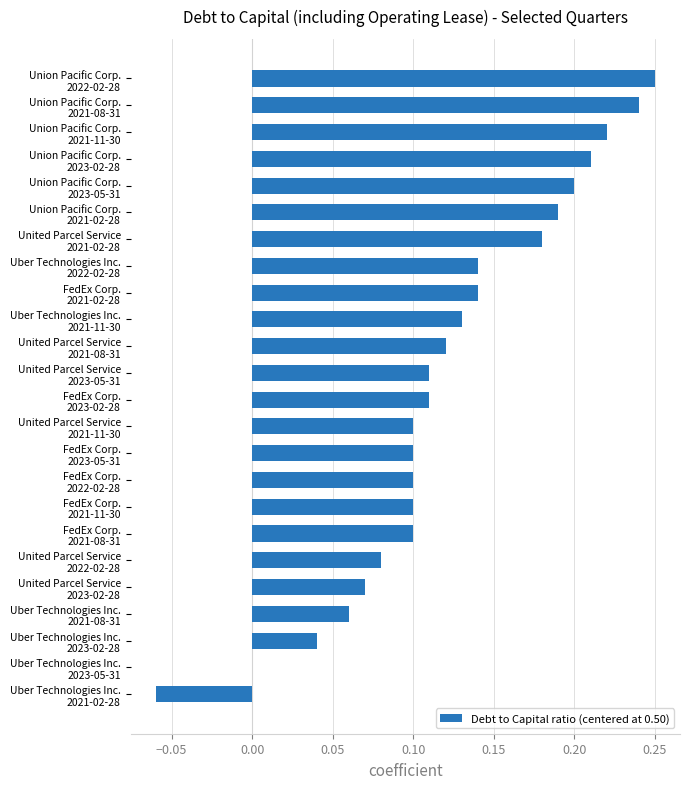

Count the number of categories in the chart.

24